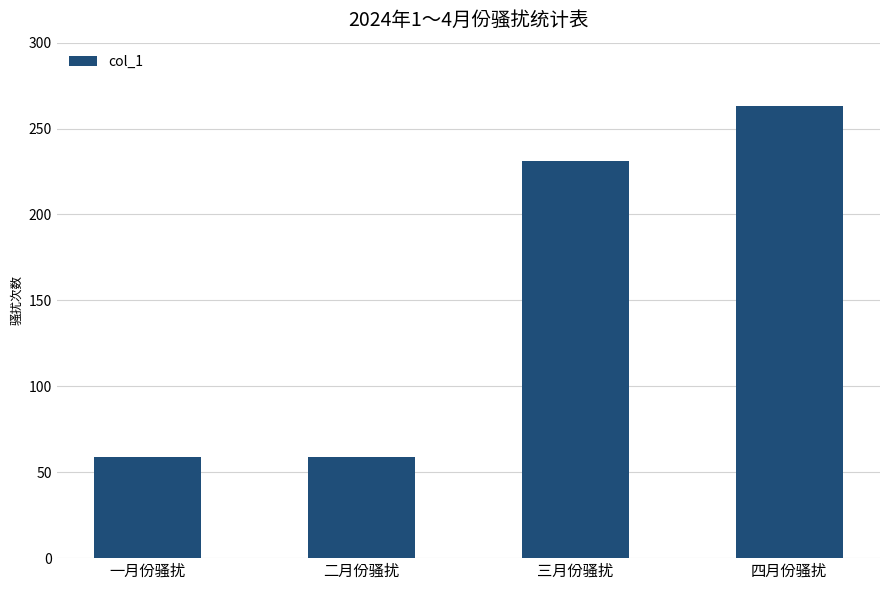

At which category does the chart reach its peak across all series?

四月份骚扰